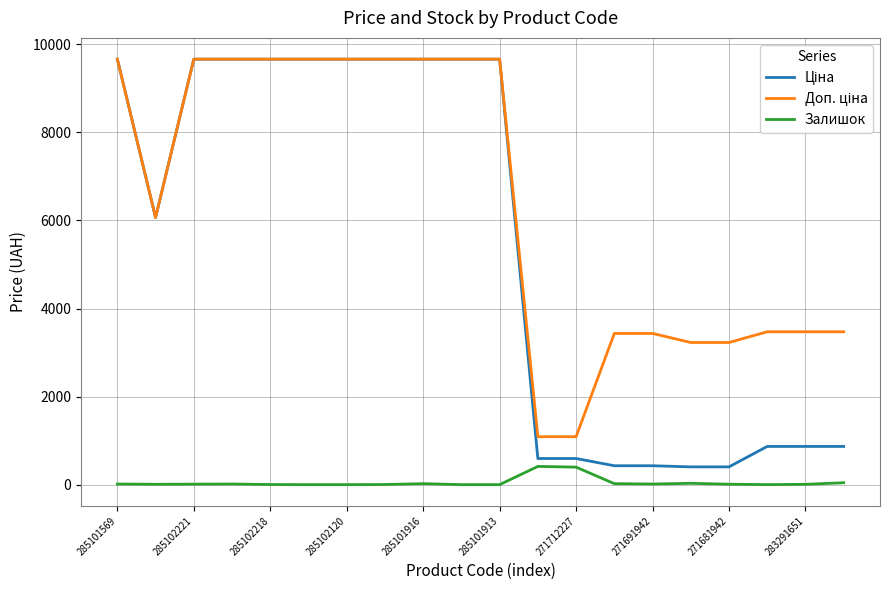

What is the greatest value displayed?

9664.7